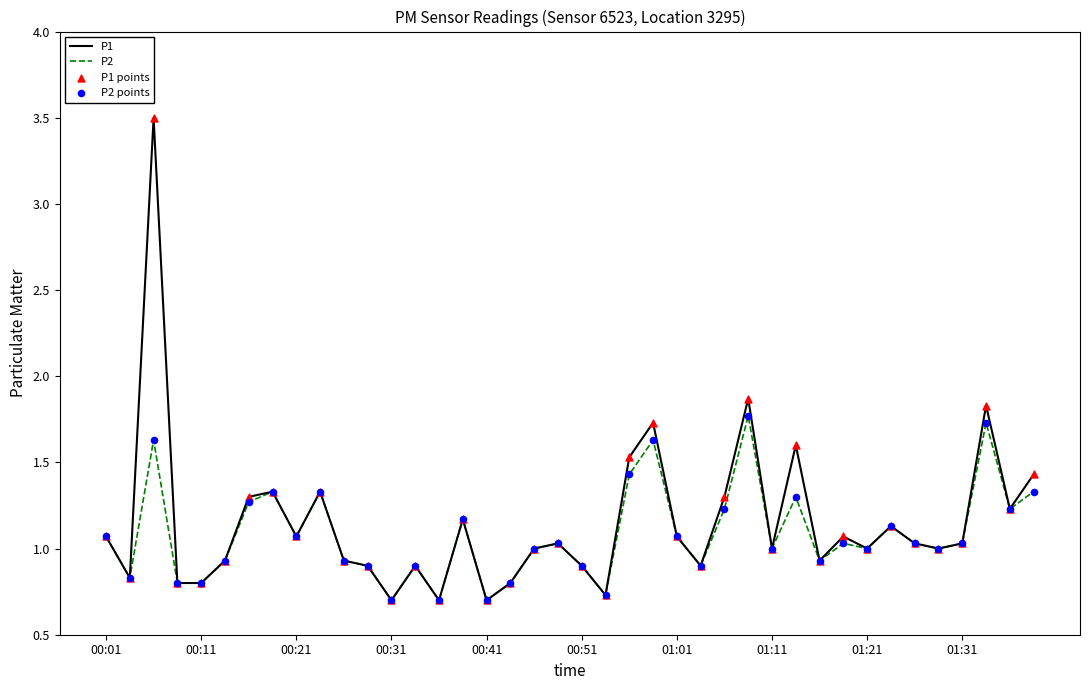

Which series has the widest spread of values?

P1